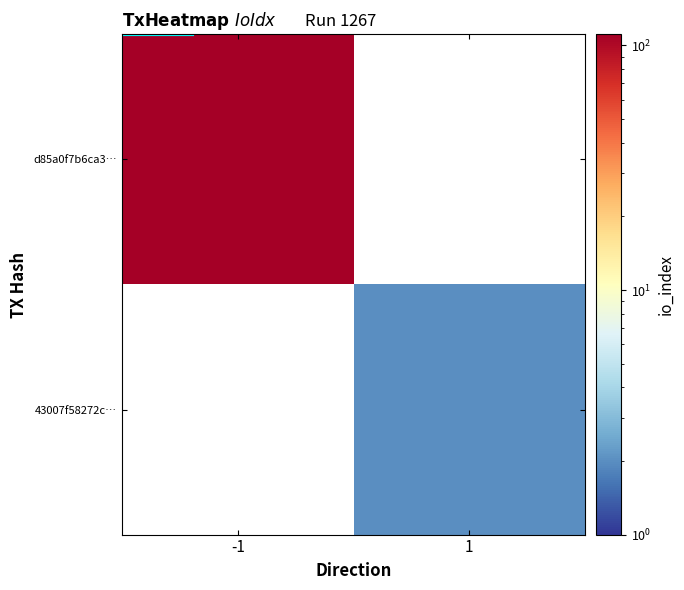

Is it true that d85a0f7b6ca3… equals 111.0 at -1?

True